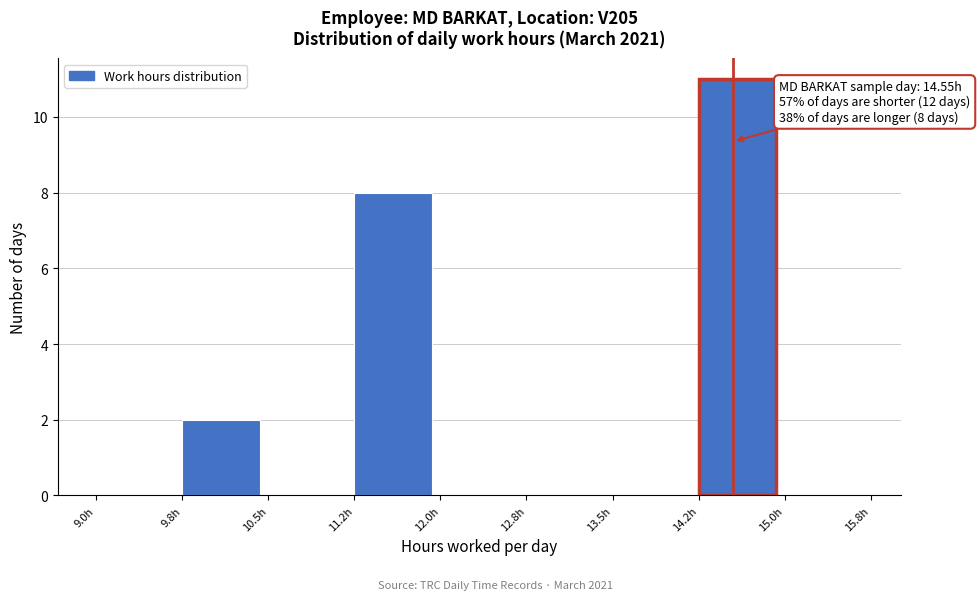

Over which range of the x-axis is the bar tallest?

14.25 to 15.00